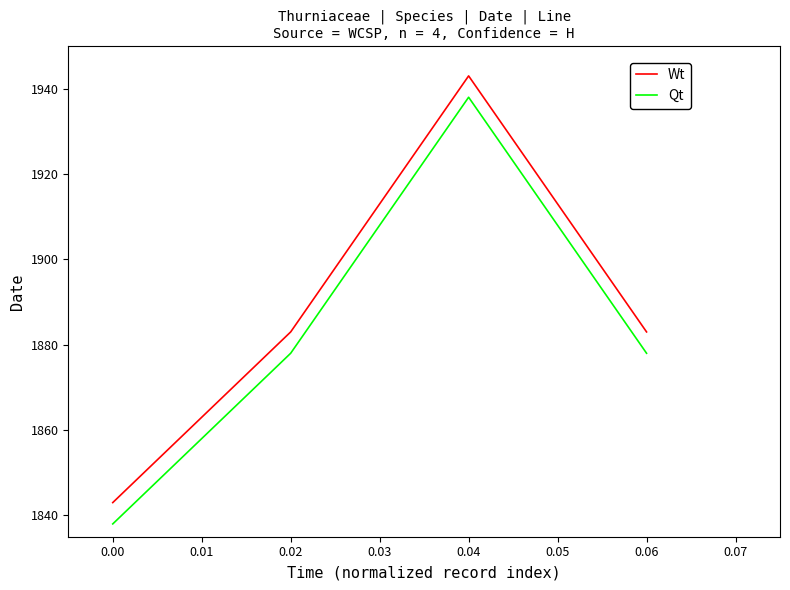

What is the difference between the highest and lowest values at 0.04?

5